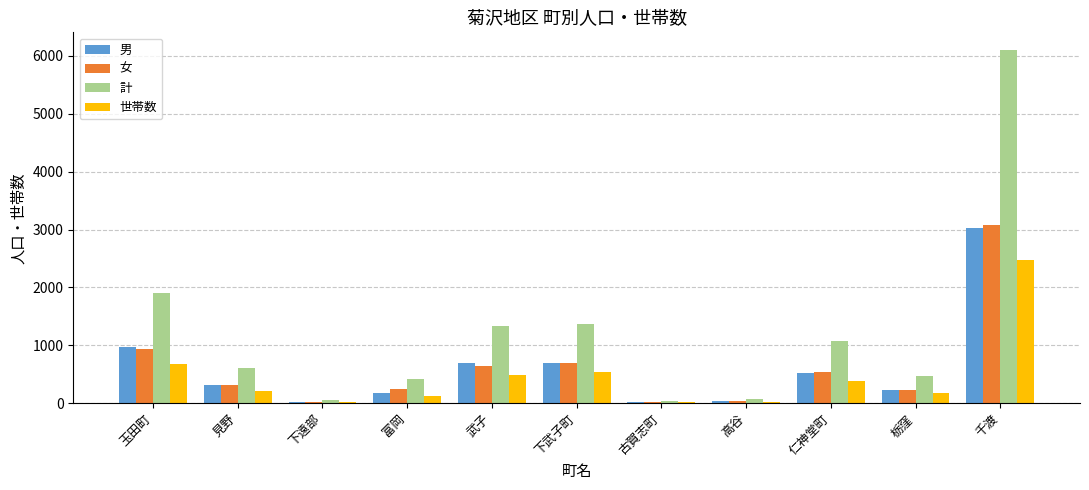

What is the sum of all 計 values?

13458